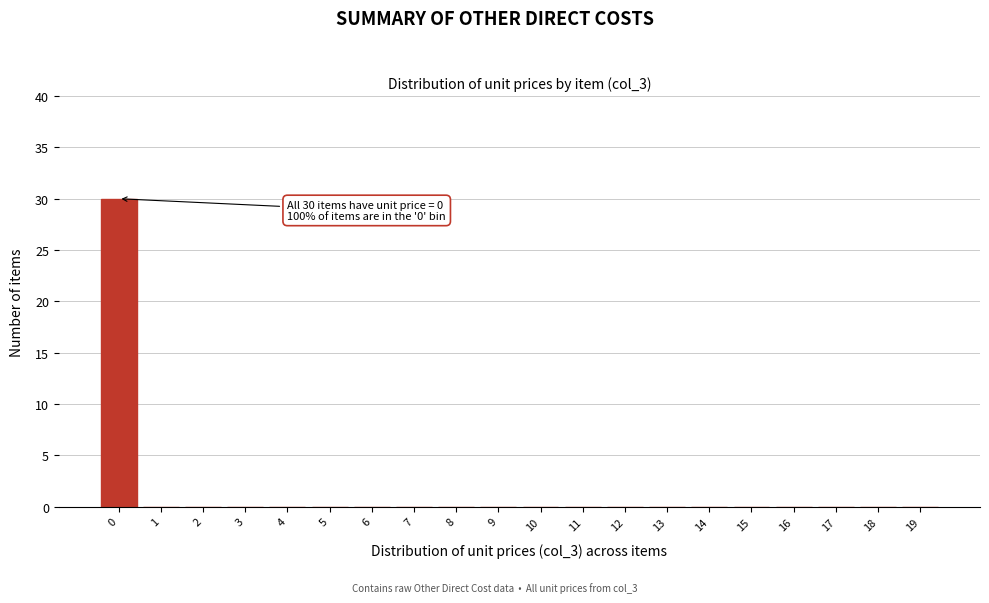

Reading right to left, transcribe all the data shown in this chart.

19=0	18=0	17=0	16=0	15=0	14=0	13=0	12=0	11=0	10=0	9=0	8=0	7=0	6=0	5=0	4=0	3=0	2=0	1=0	0=30